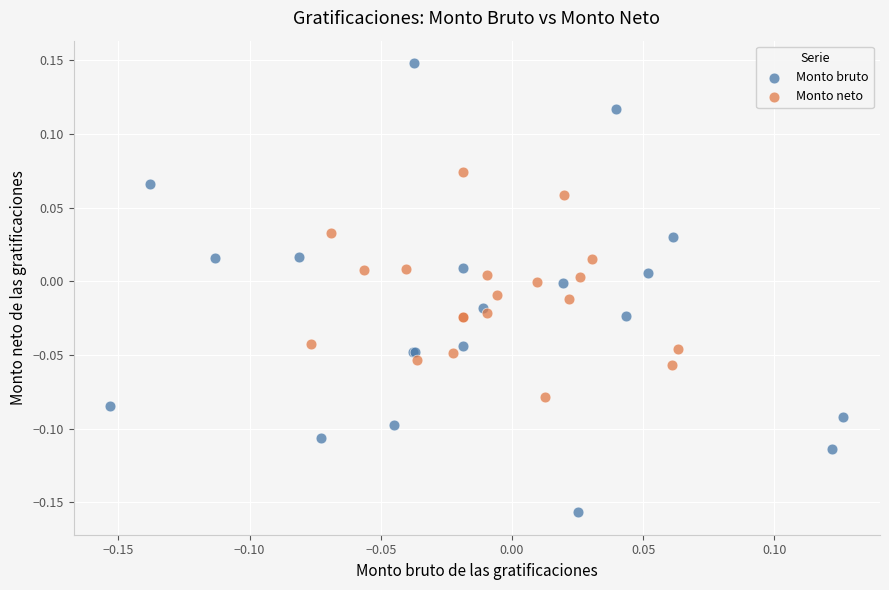

Which series contains the highest Y value?

Monto bruto